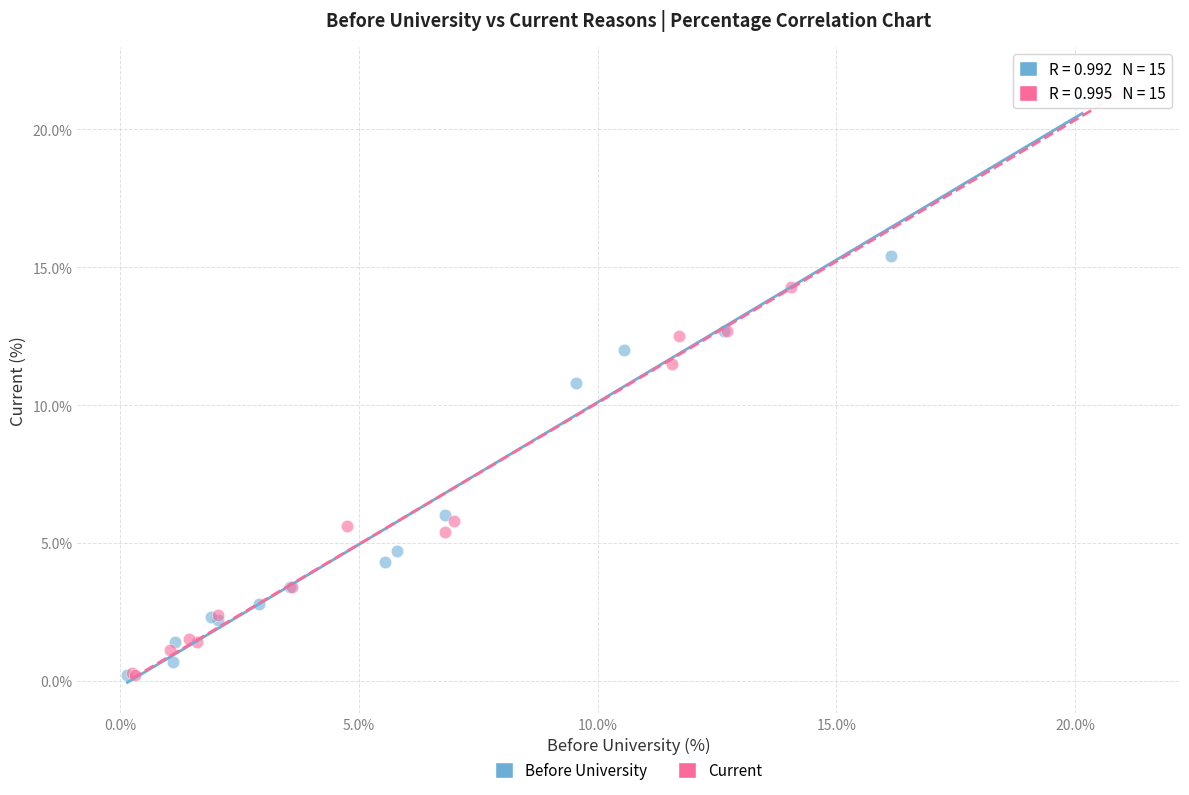

Which series has the largest Y range (max minus min)?

Current